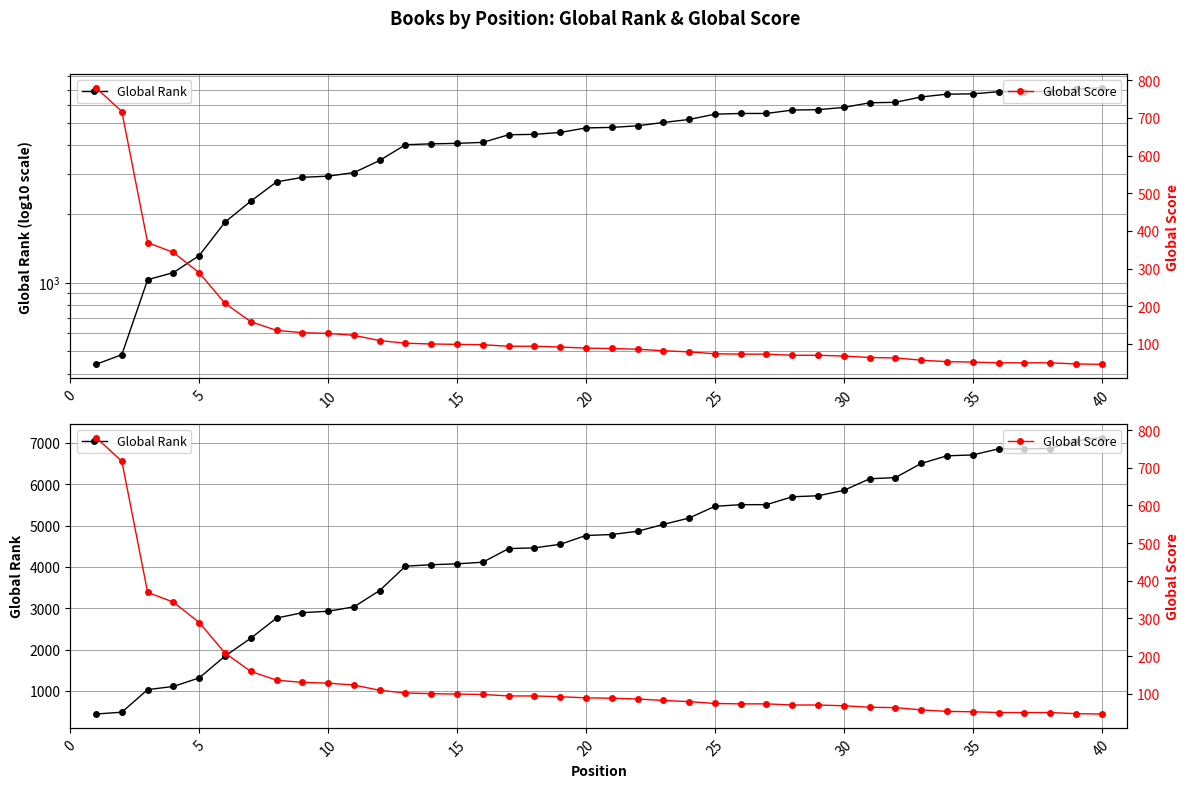

The value of Global Rank at 37 is 11908. True or false?

False